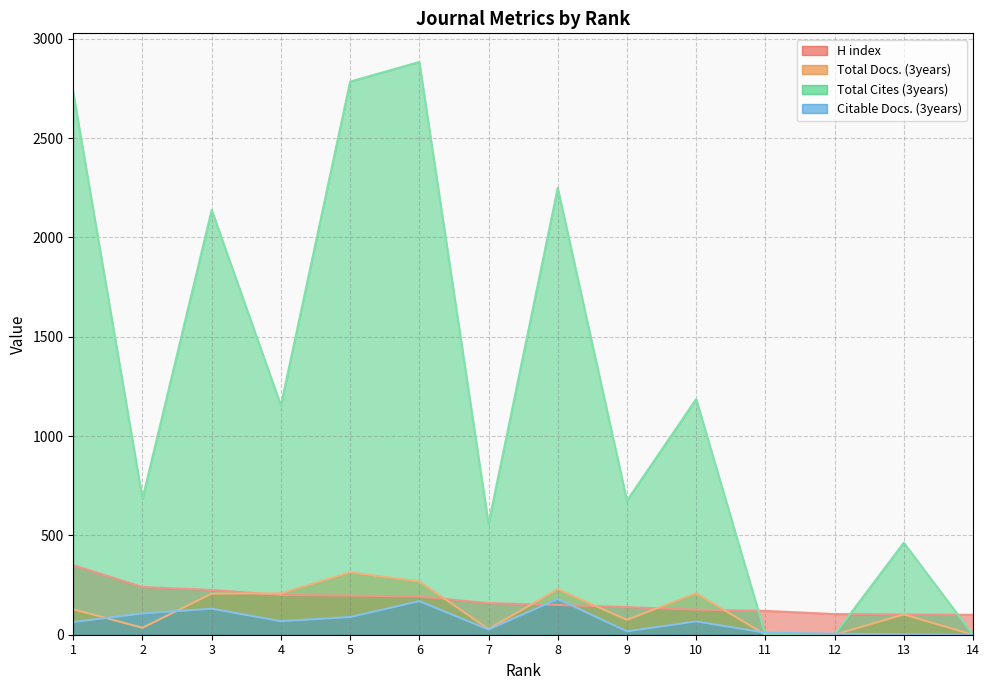

The value of Citable Docs. (3years) at 7 is 26. True or false?

True